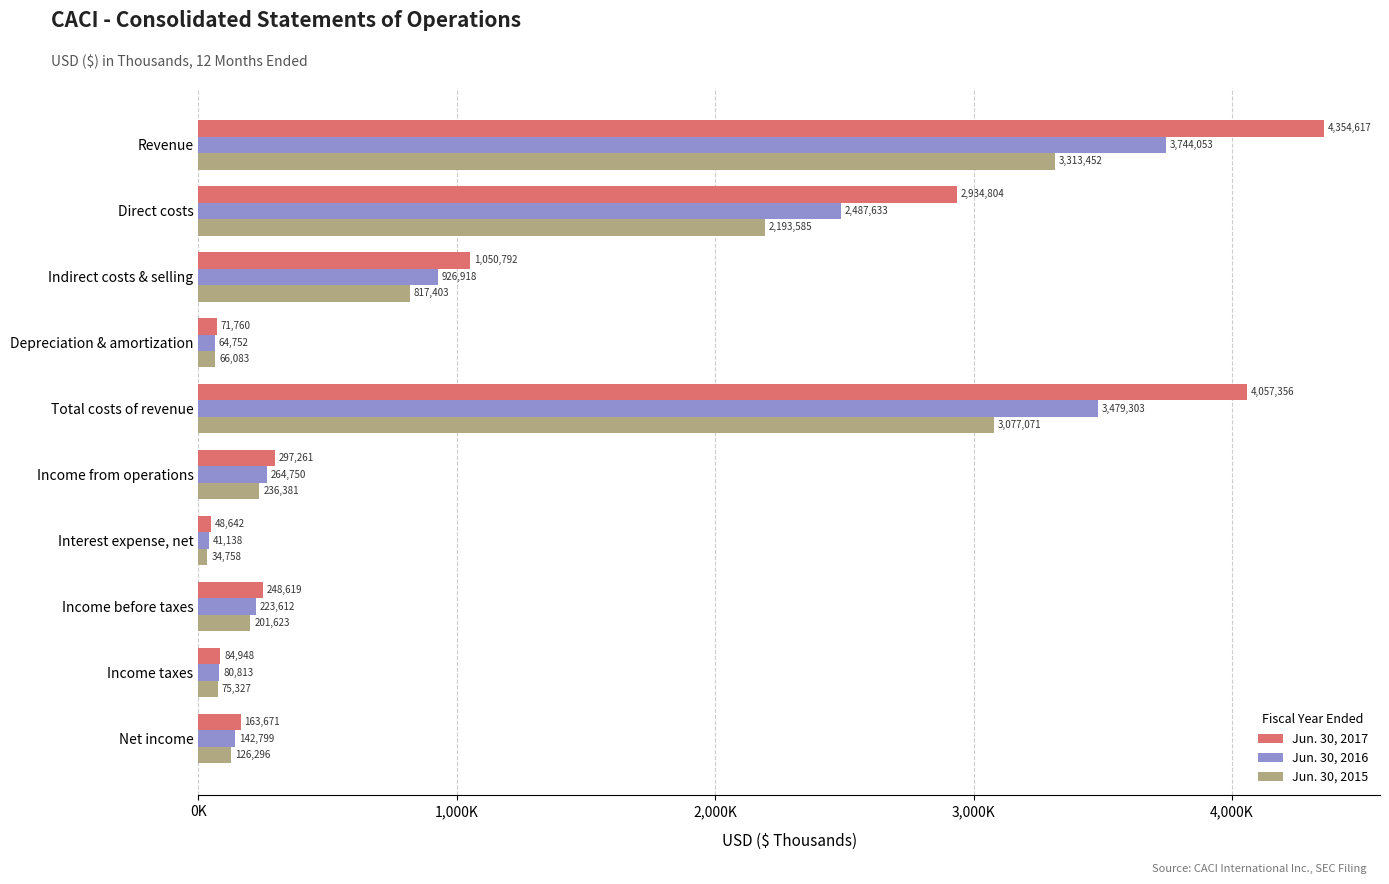

What is the difference between the maximum and minimum values in the Jun. 30, 2017 series?

4305975